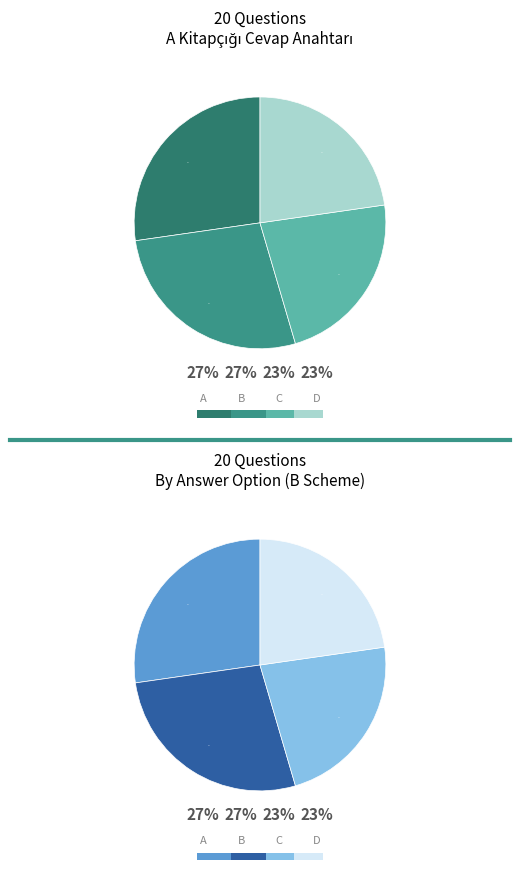

What is the largest slice in the pie chart?

A